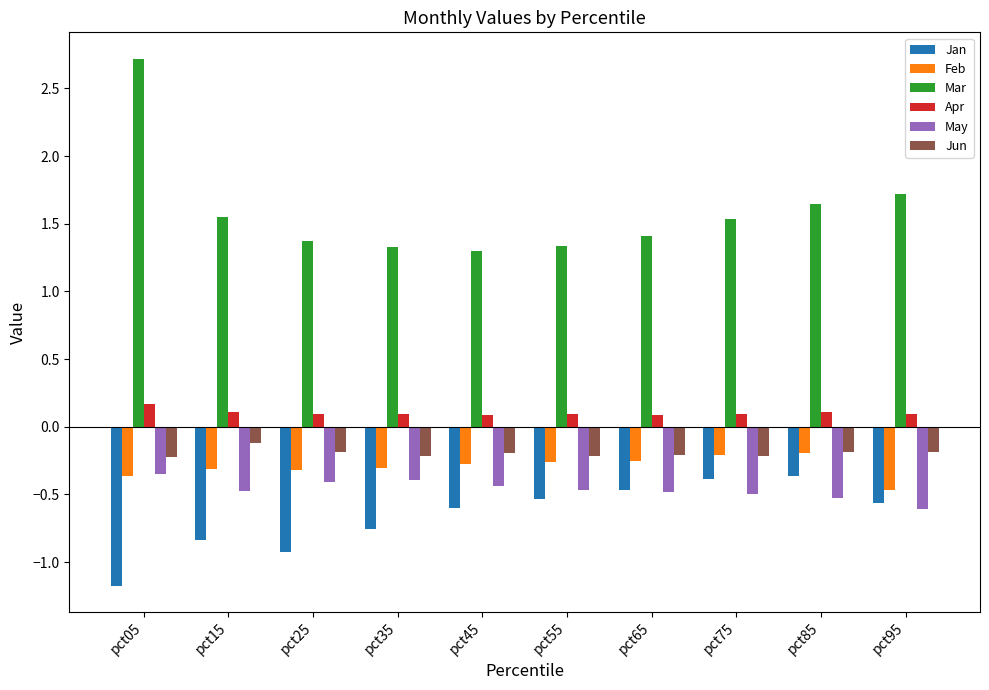

The value of Jan at pct15 is -1.3. True or false?

False